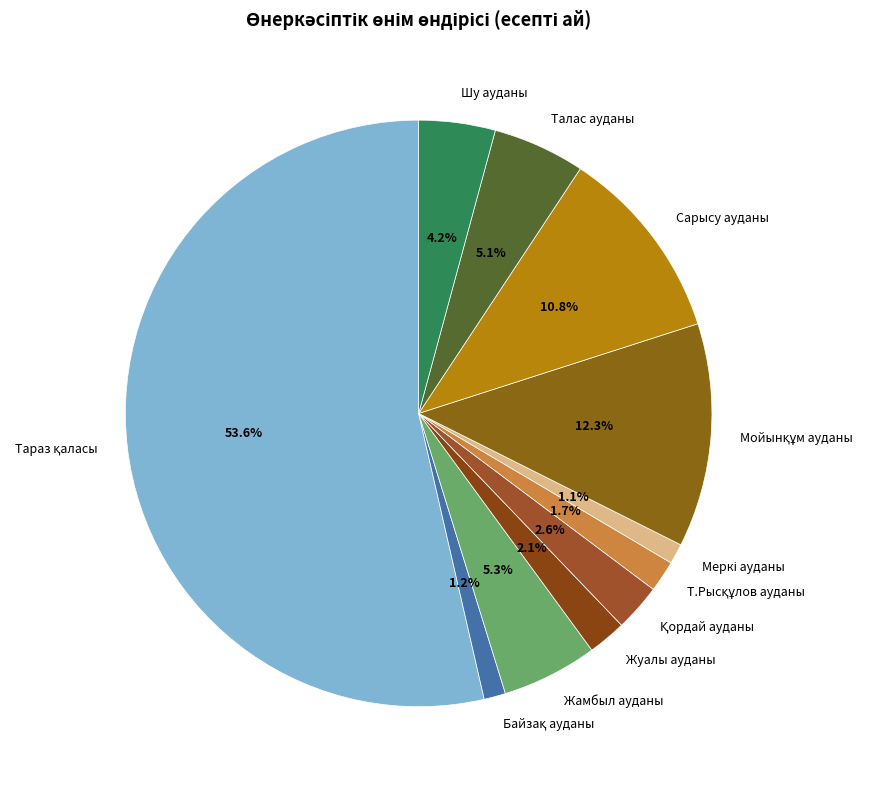

Does any single category account for the majority?

Yes